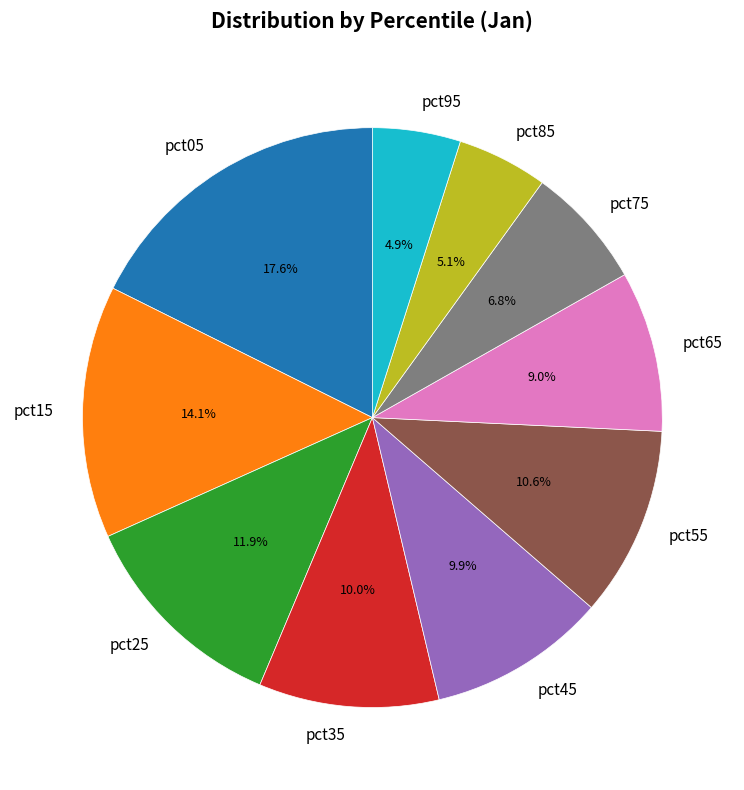

How many slices are in this pie chart?

10